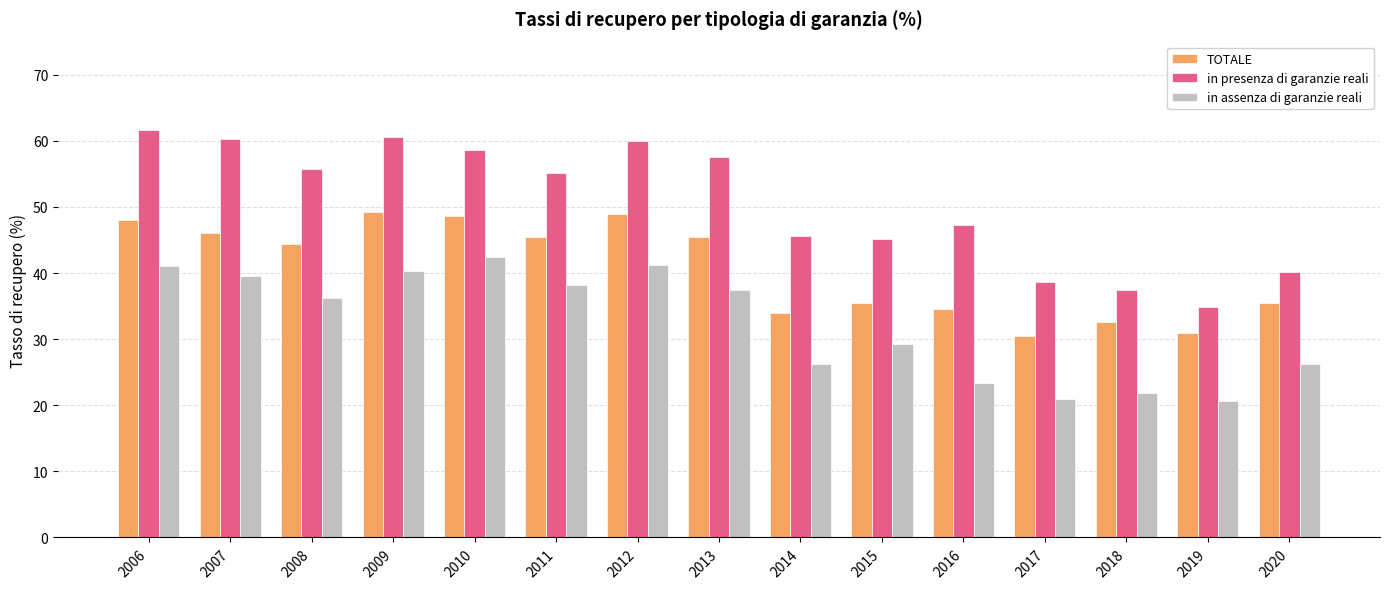

How many bars are there in total?

45